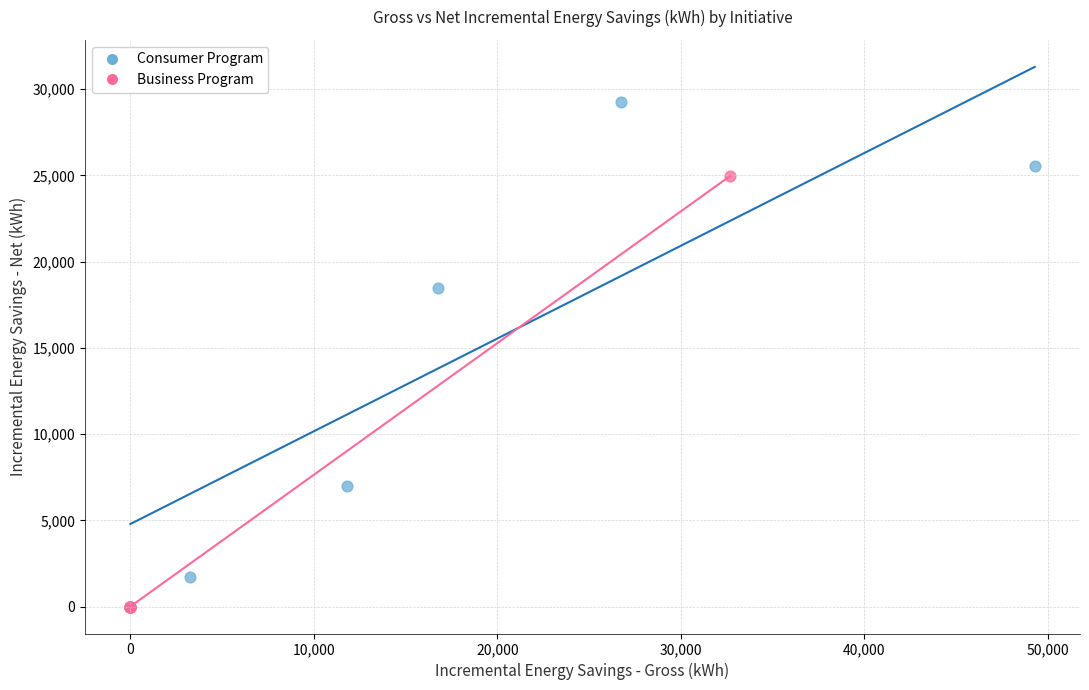

Which series contains the highest Y value?

Consumer Program